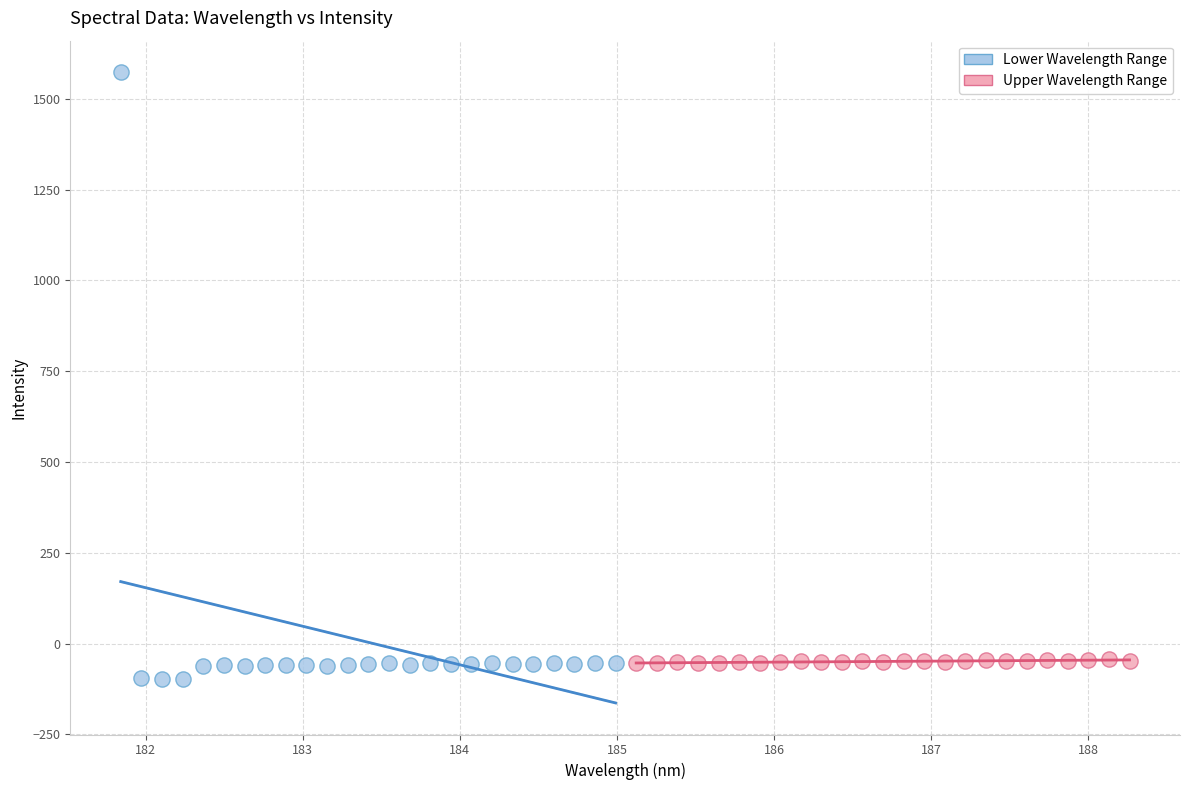

What are all the series names shown in the legend?

Lower Wavelength Range, Upper Wavelength Range